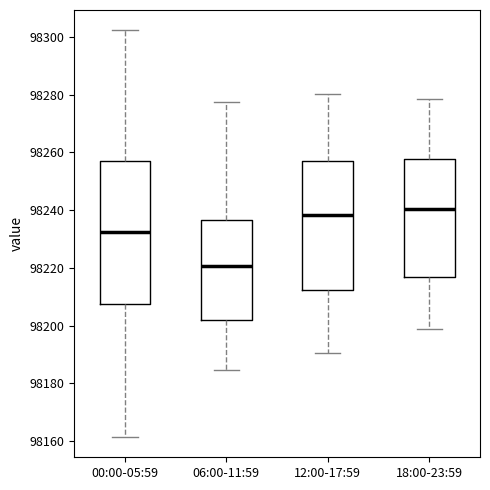

Reading left to right, transcribe this box plot: for each box, give where its median line is, the range the box spans, and where its two whiskers end, as read against the y-axis. The values are not printed on the chart, so give them approximately, as read against the axis.

00:00-05:59: median 98232, box 98208 to 98258, whiskers 98162 to 98302
06:00-11:59: median 98220, box 98202 to 98236, whiskers 98184 to 98278
12:00-17:59: median 98238, box 98212 to 98256, whiskers 98190 to 98280
18:00-23:59: median 98240, box 98218 to 98258, whiskers 98198 to 98278